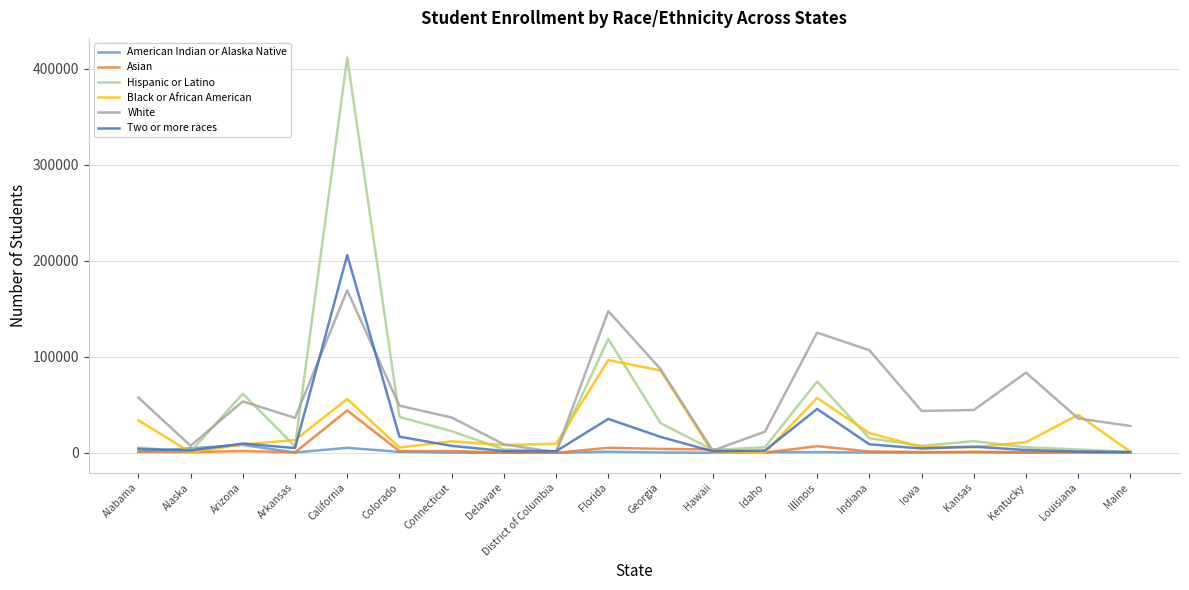

Where does the American Indian or Alaska Native series first go above 538?

Alabama